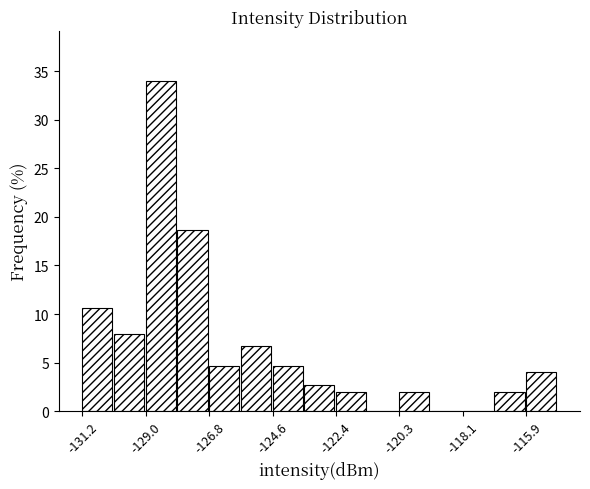

Around what value on the x-axis is the tallest bar? Give the approximate position of its centre, as read against the axis.

-128.5